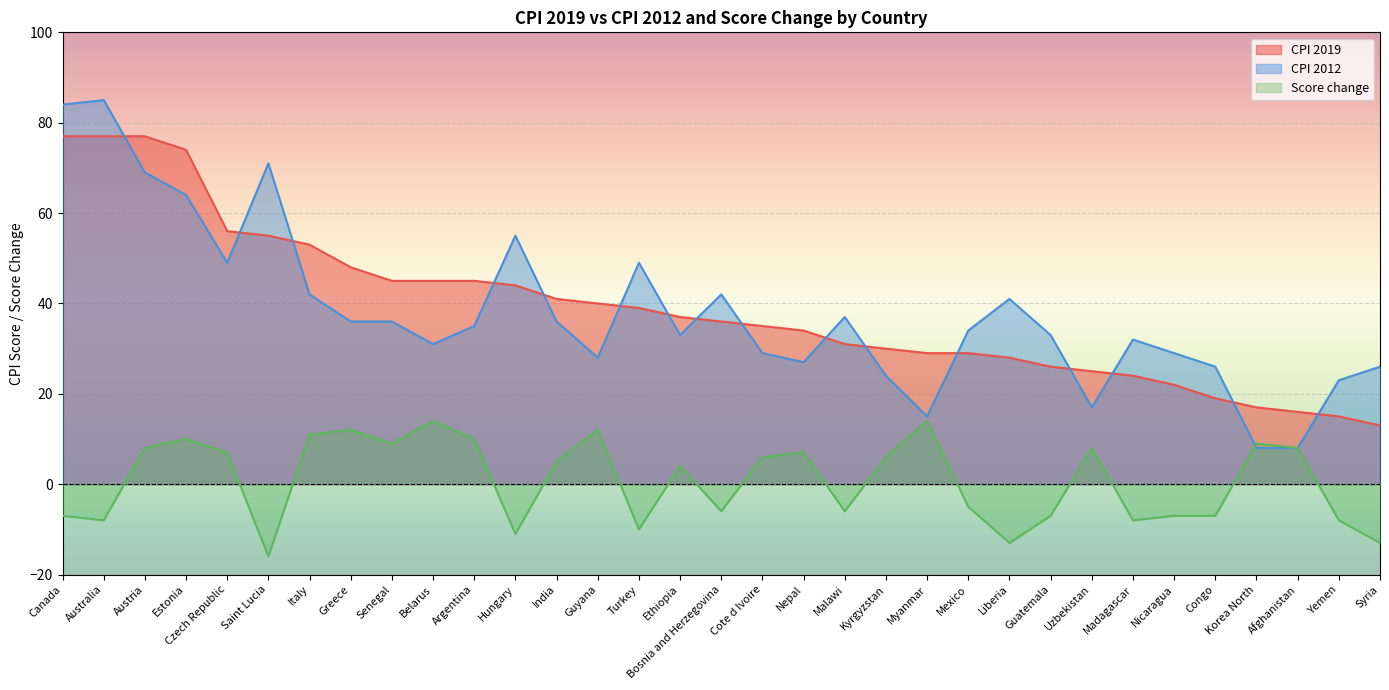

Where is the first local minimum for CPI 2012?

Czech Republic